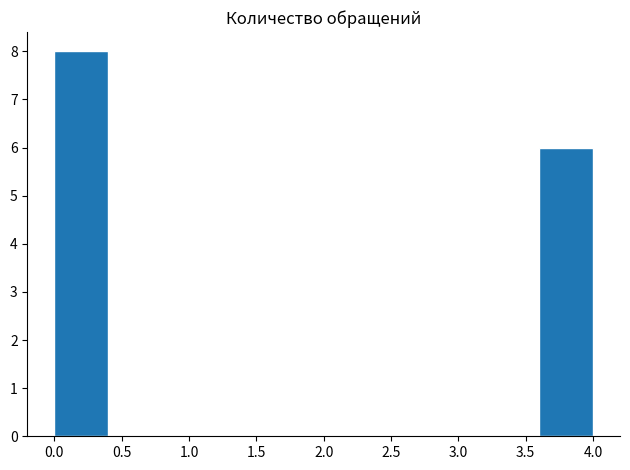

Reading left to right, list every bar in this chart as the range it spans on the x-axis followed by its height. The values are not printed on the chart, so give them approximately, as read against the axis.

0.0 to 0.4: 8
0.4 to 0.8: 0
0.8 to 1.2: 0
1.2 to 1.6: 0
1.6 to 2.0: 0
2.0 to 2.4: 0
2.4 to 2.8: 0
2.8 to 3.2: 0
3.2 to 3.6: 0
3.6 to 4.0: 6